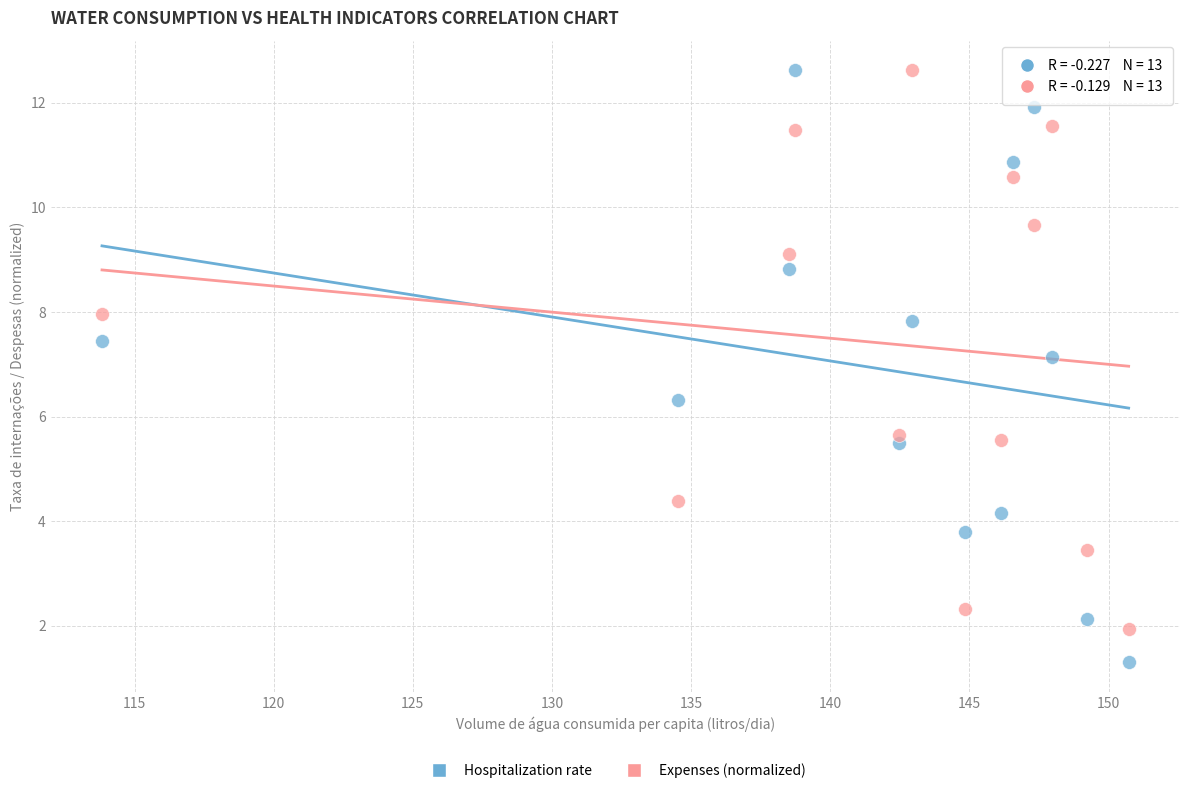

In the Expenses (normalized) series, what Y value is closest to 7?

8.0